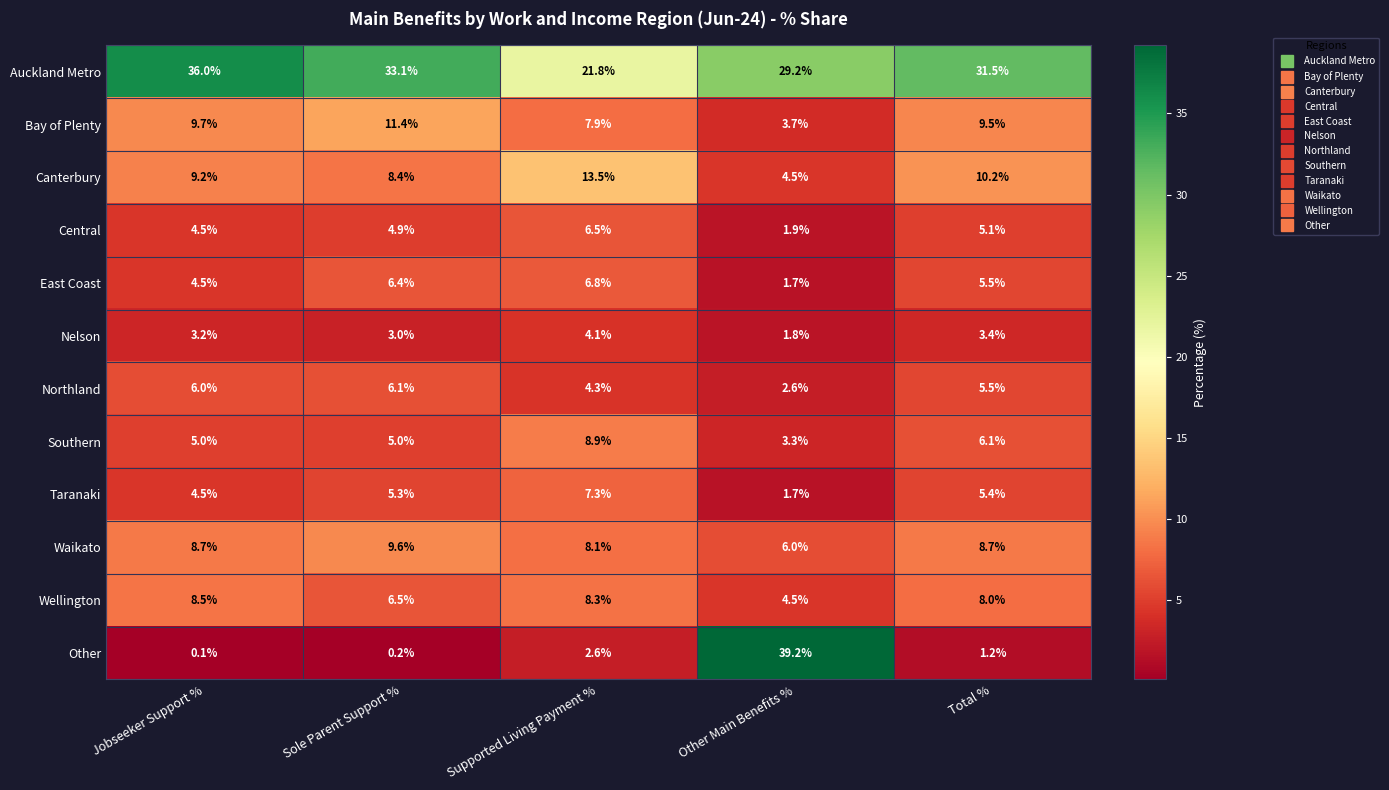

Which category has the highest value across all series?

Other Main Benefits %